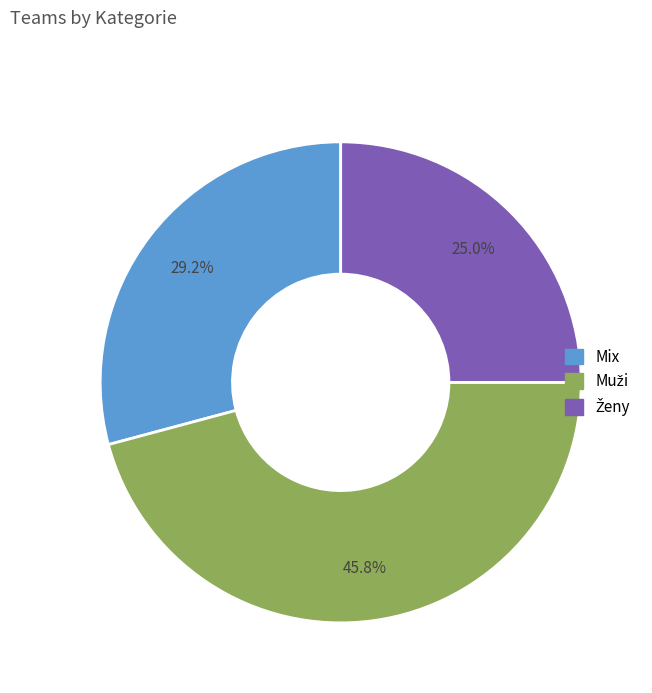

What percentage is NOT represented by Mix?

70.8%